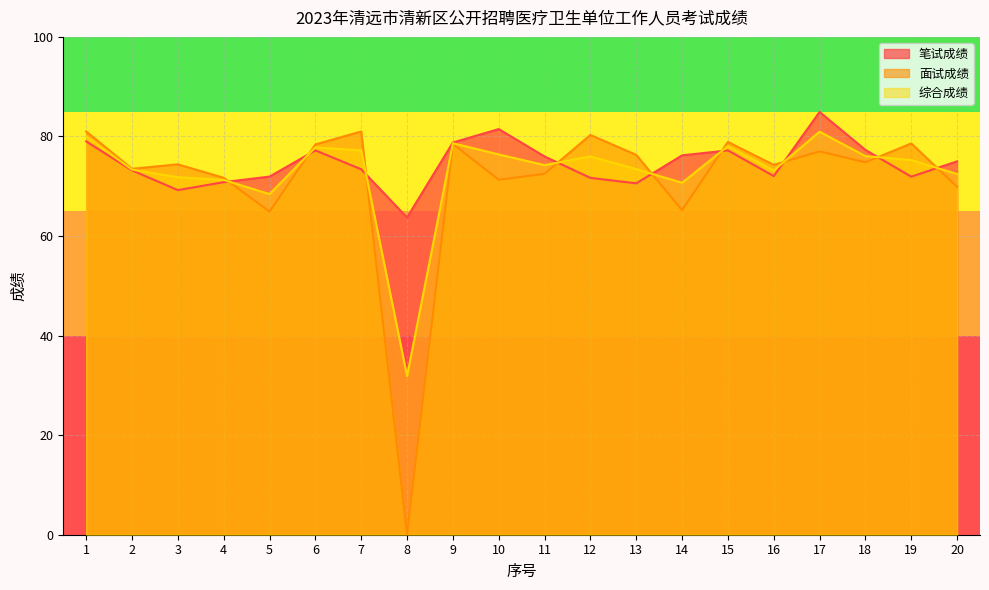

Rank the categories by 综合成绩 value from lowest to highest.

8, 5, 14, 4, 3, 20, 16, 2, 13, 11, 19, 12, 18, 10, 7, 6, 15, 9, 1, 17